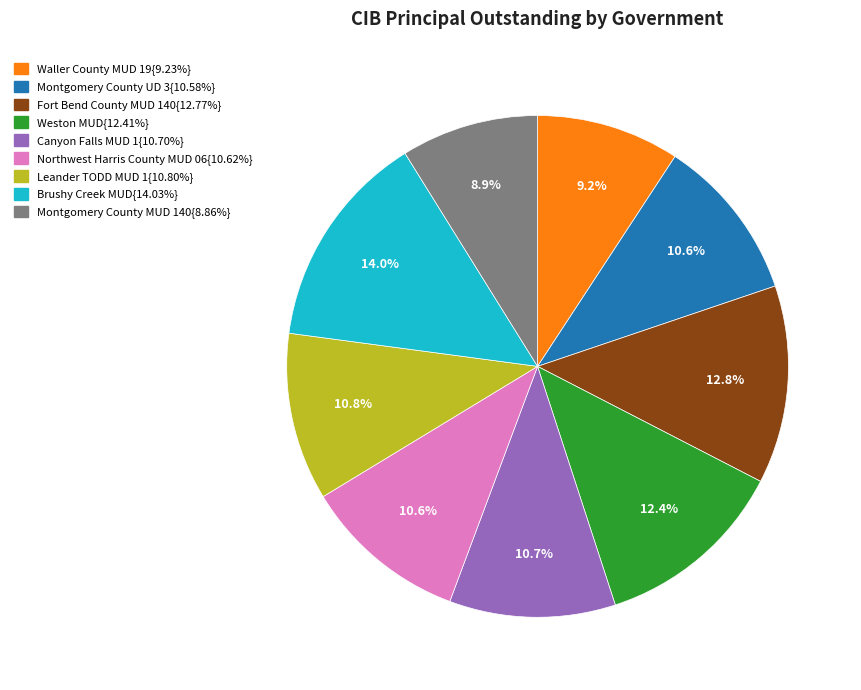

Is there any slice that represents more than half of the pie?

No